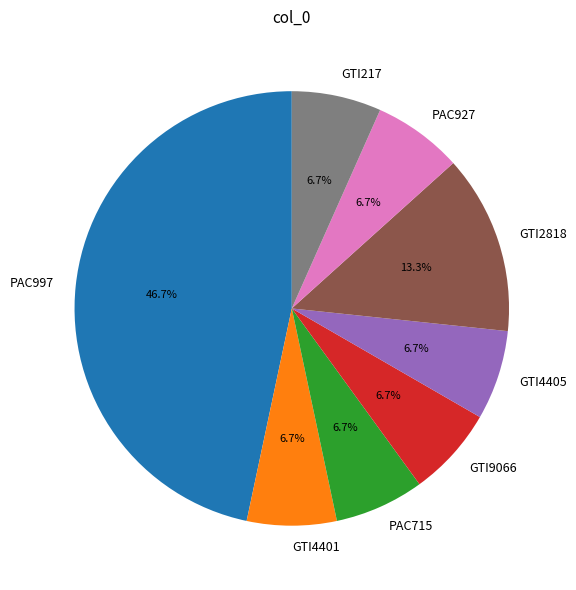

Is GTI9066 the majority of the pie?

No